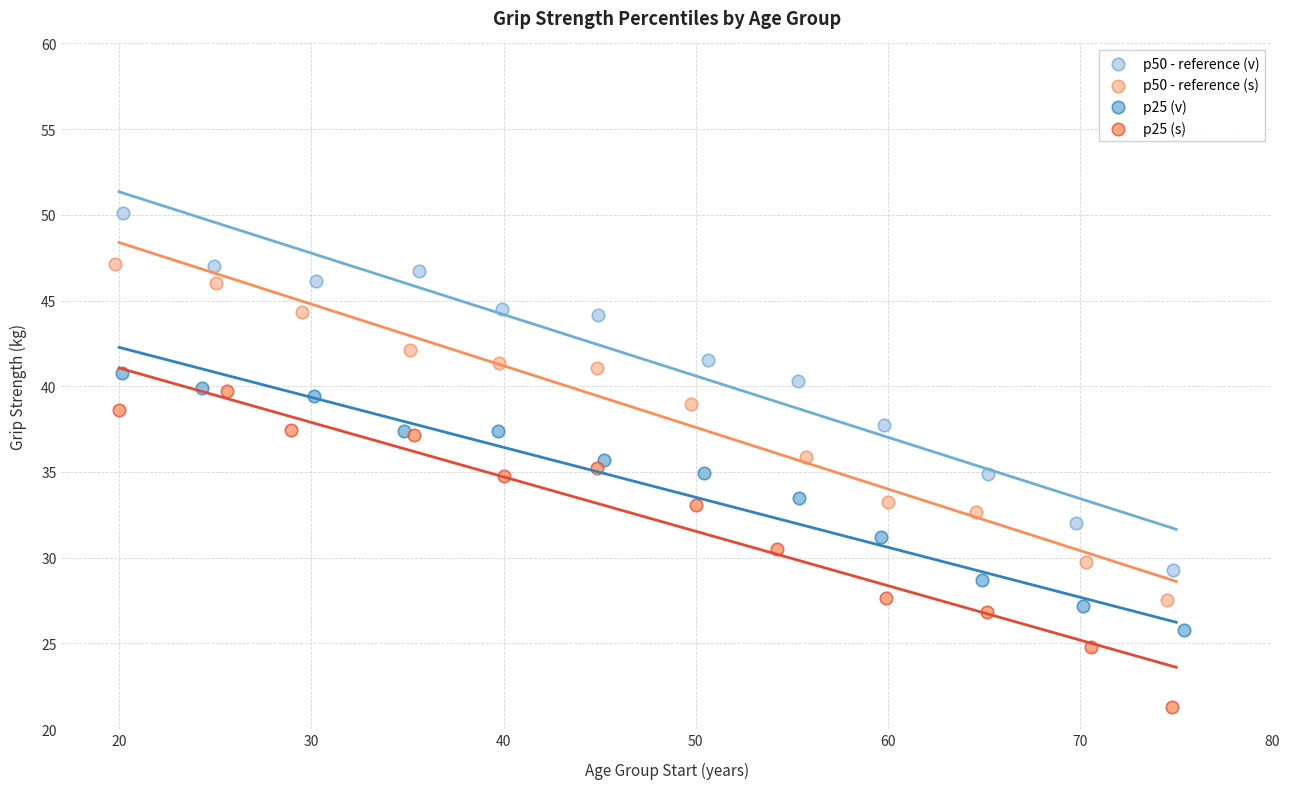

Which series reaches the minimum Y coordinate?

p25 (s)